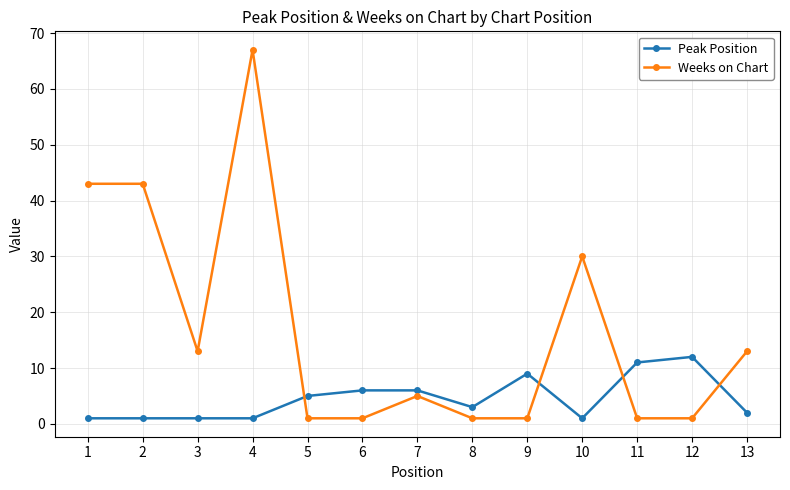

Does the chart display data point markers on the line(s)?

Yes